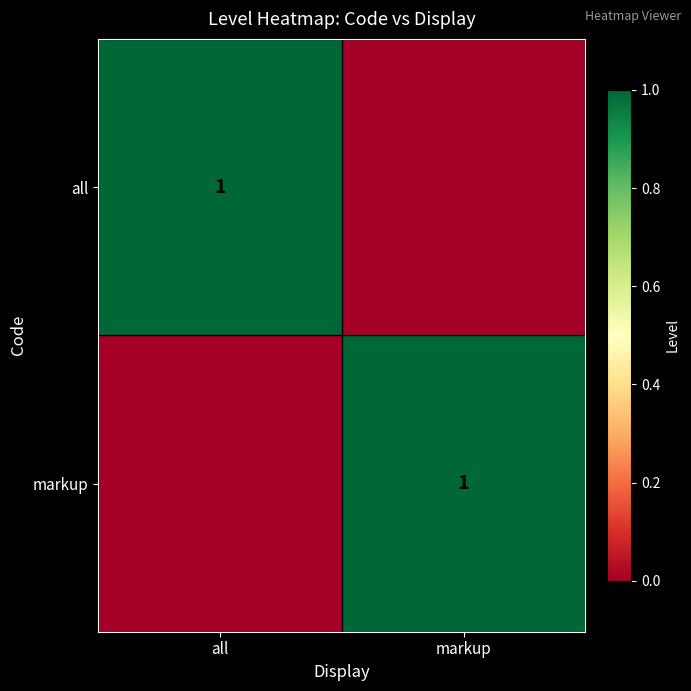

The all series shows 1 at all. True or false?

True